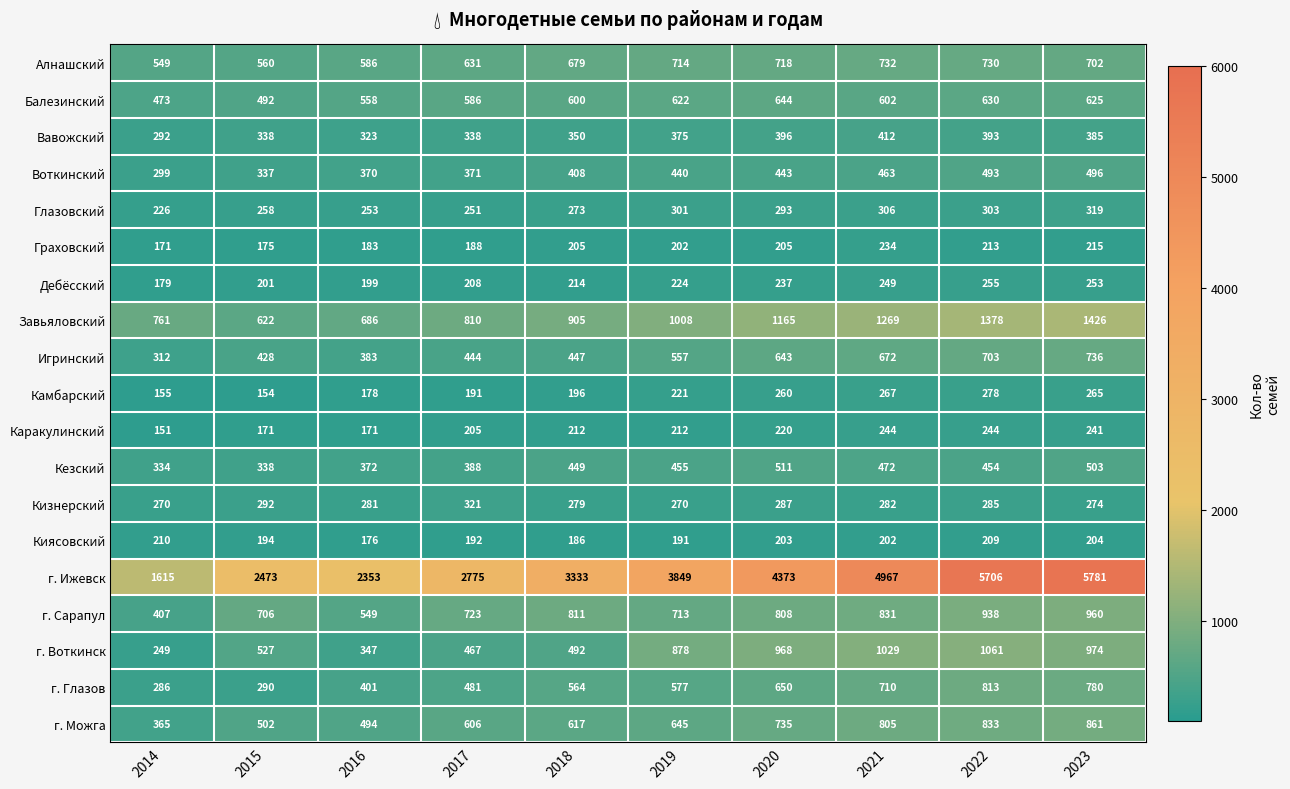

Rank the series by their maximum value, from lowest to highest.

Киясовский, Граховский, Каракулинский, Дебёсский, Камбарский, Глазовский, Кизнерский, Вавожский, Воткинский, Кезский, Балезинский, Алнашский, Игринский, г. Глазов, г. Можга, г. Сарапул, г. Воткинск, Завьяловский, г. Ижевск